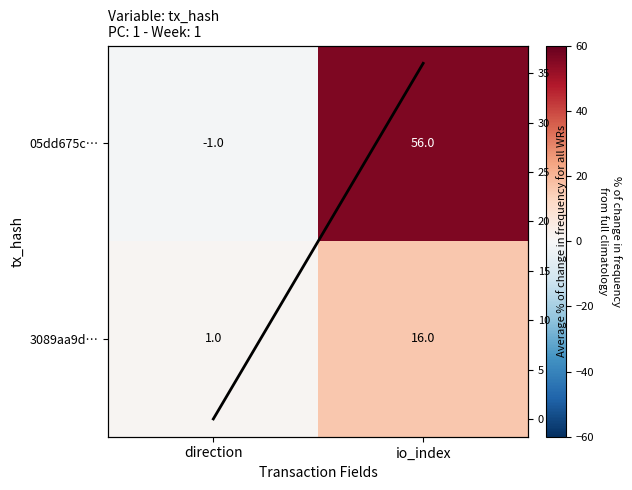

True or false: 3089aa9d… has a value of 16 at io_index.

True